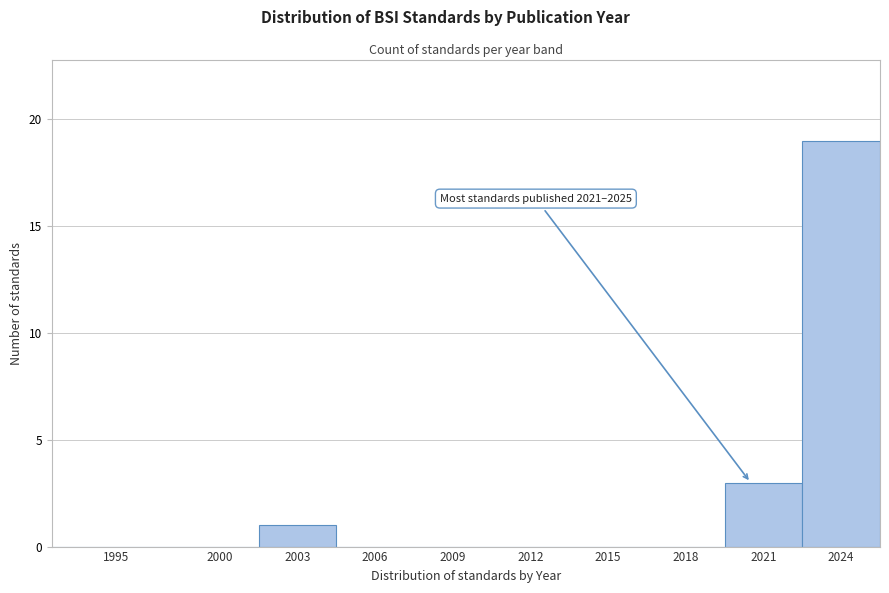

Reading left to right, list all the values displayed in this chart.

1995=0	2000=0	2003=1	2006=0	2009=0	2012=0	2015=0	2018=0	2021=3	2024=19